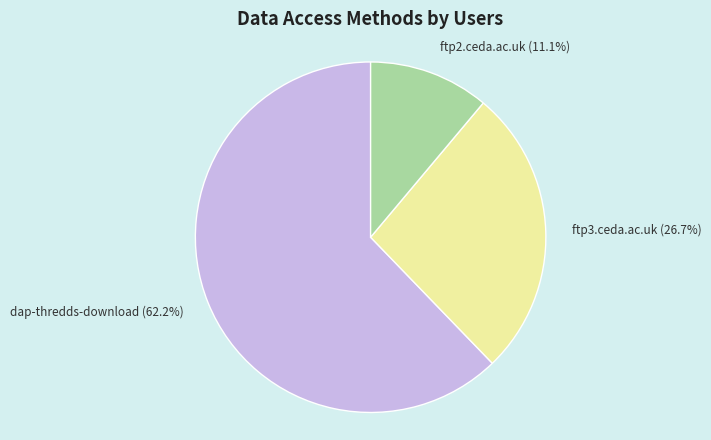

The ftp3.ceda.ac.uk slice represents 19% of the pie. True or false?

False